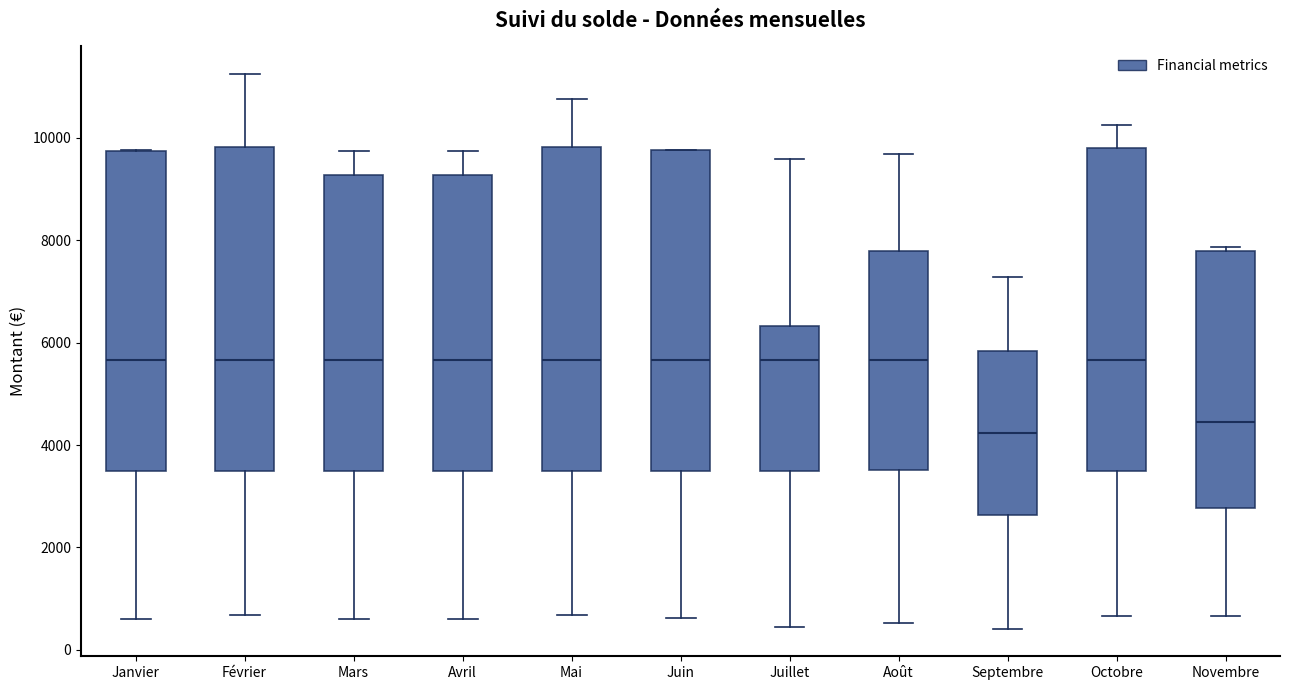

Reading left to right, transcribe this box plot: for each box, give where its median line is, the range the box spans, and where its two whiskers end, as read against the y-axis. The values are not printed on the chart, so give them approximately, as read against the axis.

Janvier: median 5600, box 3400 to 9800, whiskers 600 to 9800
Février: median 5600, box 3400 to 9800, whiskers 600 to 11200
Mars: median 5600, box 3400 to 9200, whiskers 600 to 9800
Avril: median 5600, box 3400 to 9200, whiskers 600 to 9800
Mai: median 5600, box 3400 to 9800, whiskers 600 to 10800
Juin: median 5600, box 3400 to 9800, whiskers 600 to 9800
Juillet: median 5600, box 3400 to 6400, whiskers 400 to 9600
Août: median 5600, box 3600 to 7800, whiskers 600 to 9600
Septembre: median 4200, box 2600 to 5800, whiskers 400 to 7200
Octobre: median 5600, box 3400 to 9800, whiskers 600 to 10200
Novembre: median 4400, box 2800 to 7800, whiskers 600 to 7800 (just above the box's upper edge)